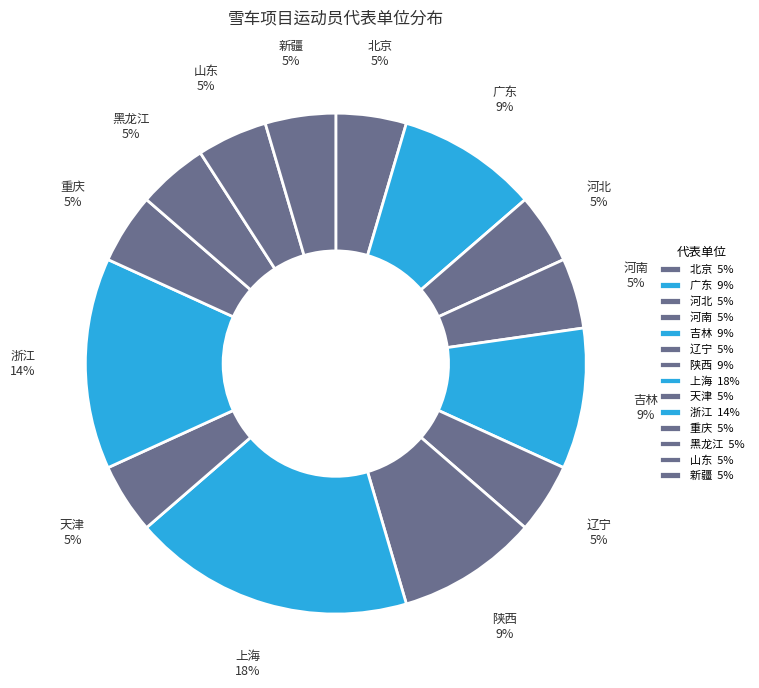

How many slices are in this pie chart?

14